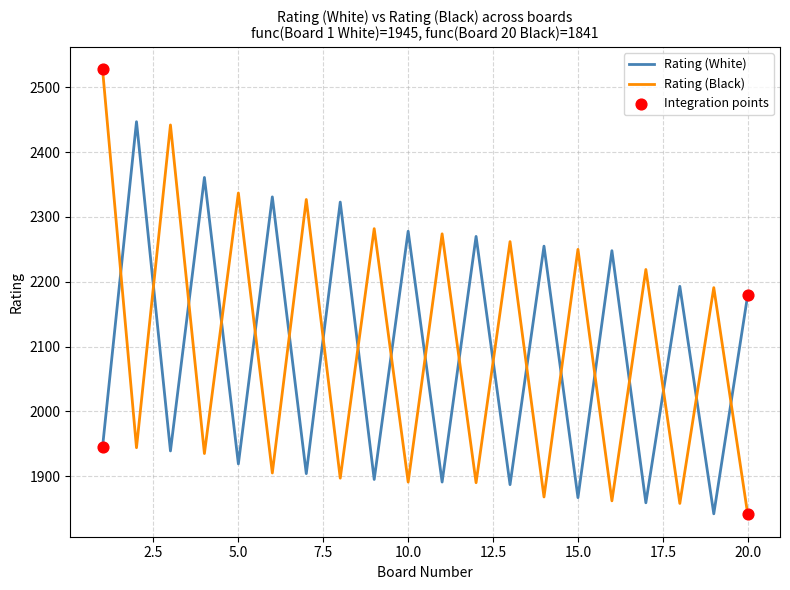

At how many categories does at least one series exceed 2175?

20